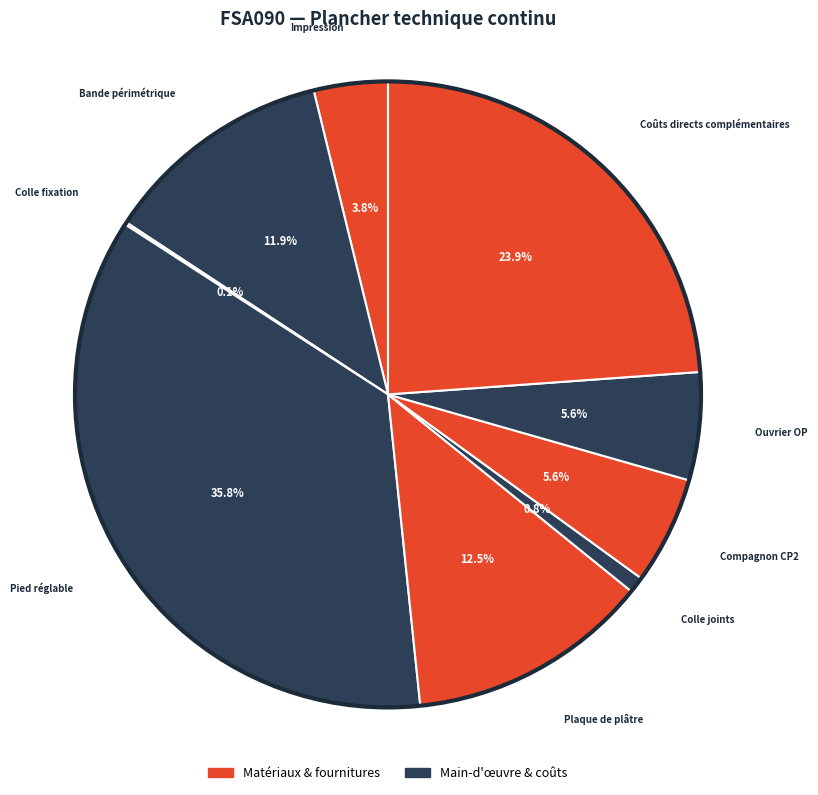

How many slices are in this pie chart?

9